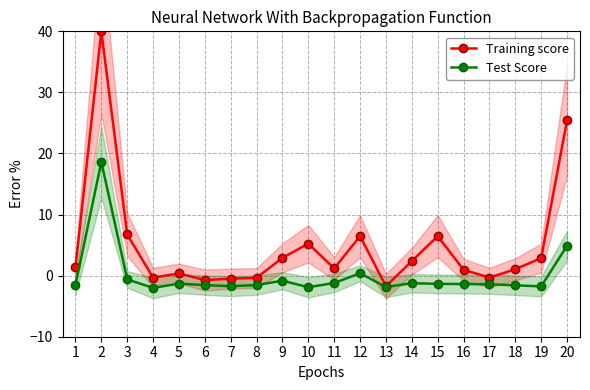

The Test Score series shows -1.5 at 6. True or false?

True